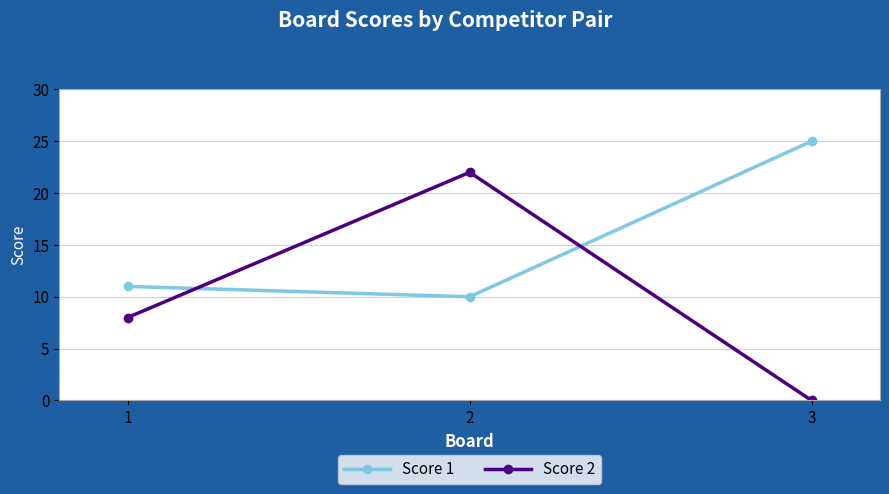

What is the value of the Score 1 point at the 2nd from the left?

10